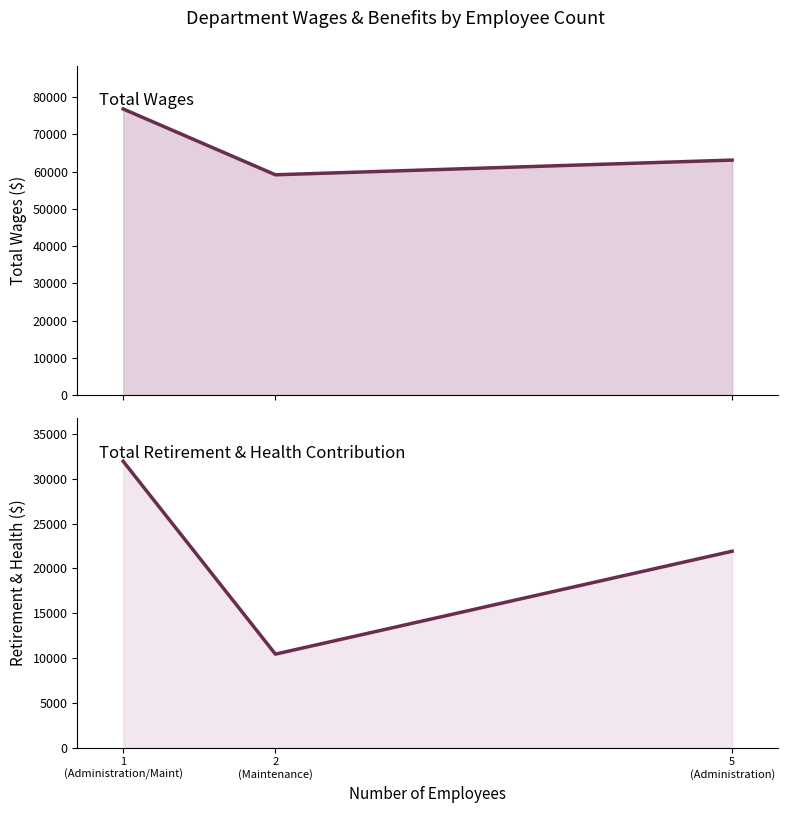

Reading left to right, what are all the values shown in this chart?

Total Wages: 1
(Administration/Maint)=76790	2
(Maintenance)=59137	5
(Administration)=63082
Total Retirement & Health Contribution: 1
(Administration/Maint)=31958	2
(Maintenance)=10437	5
(Administration)=21920